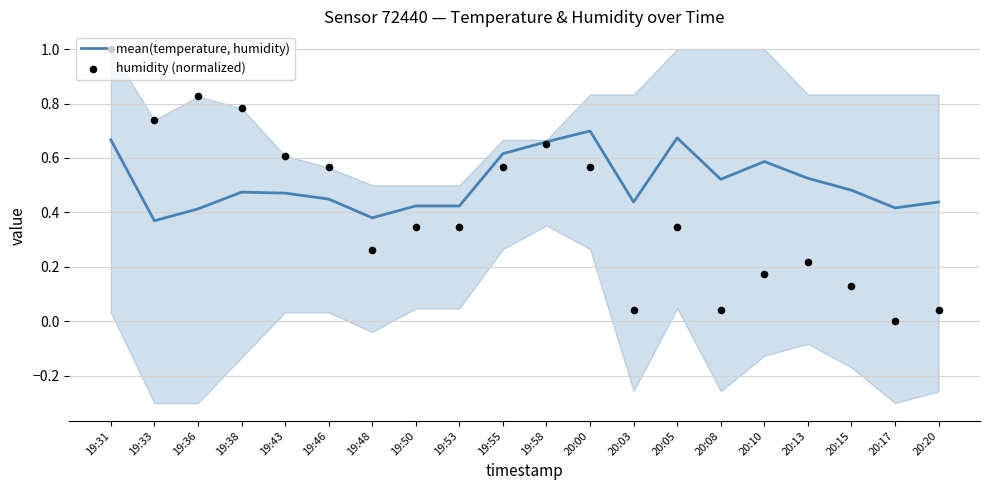

At which category is the sum across all series the highest?

19:31